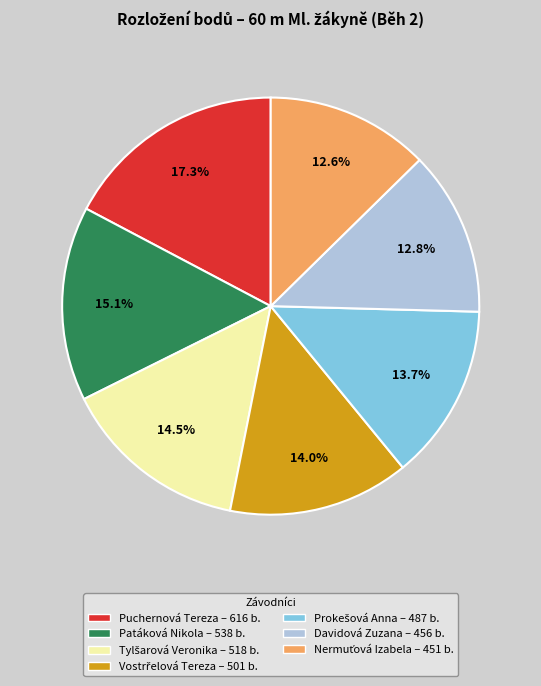

To the nearest percent, what is the average slice percentage?

14%